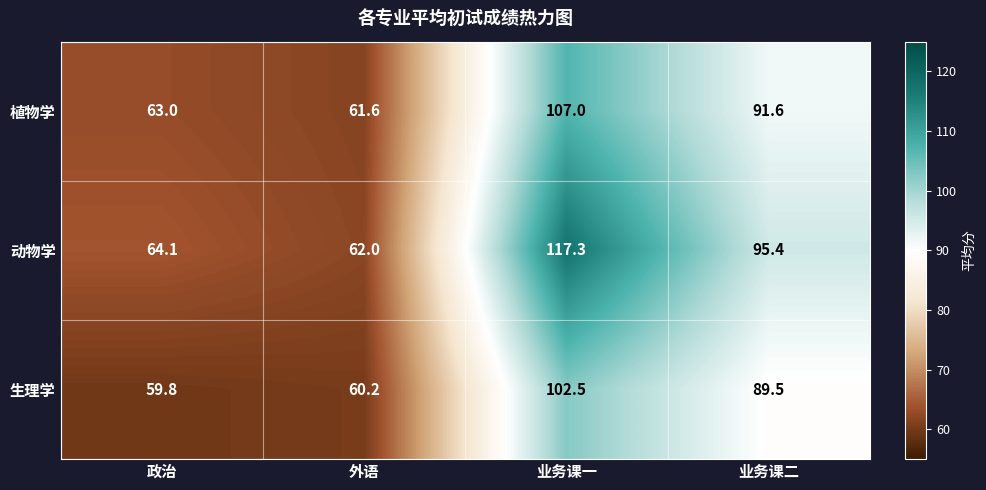

What is the maximum value shown in the chart?

117.3